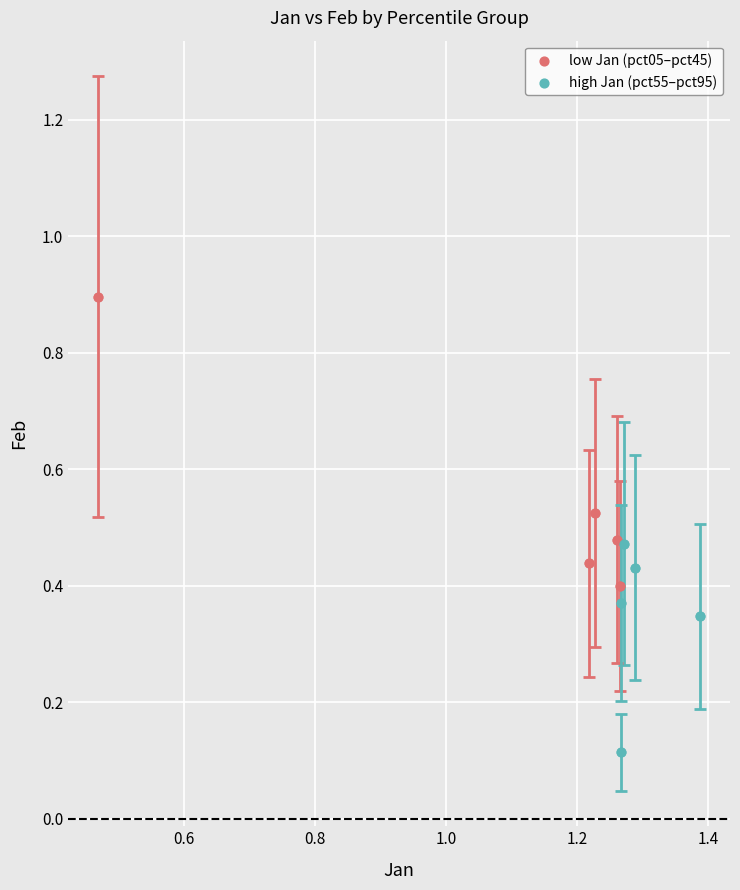

Which series has the largest Y range (max minus min)?

low Jan (pct05–pct45)